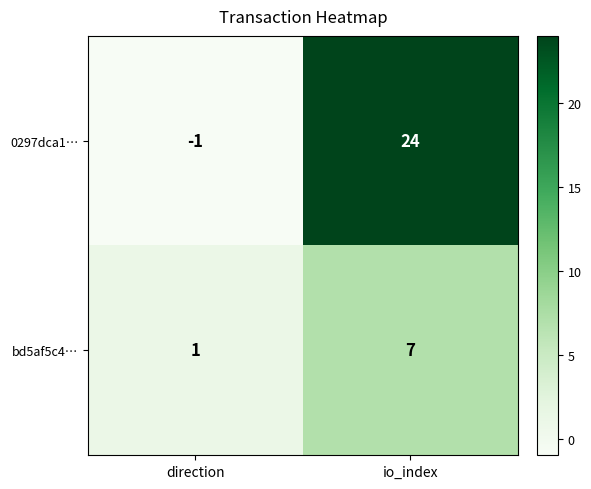

What is the spread (max minus min) of values at direction?

2